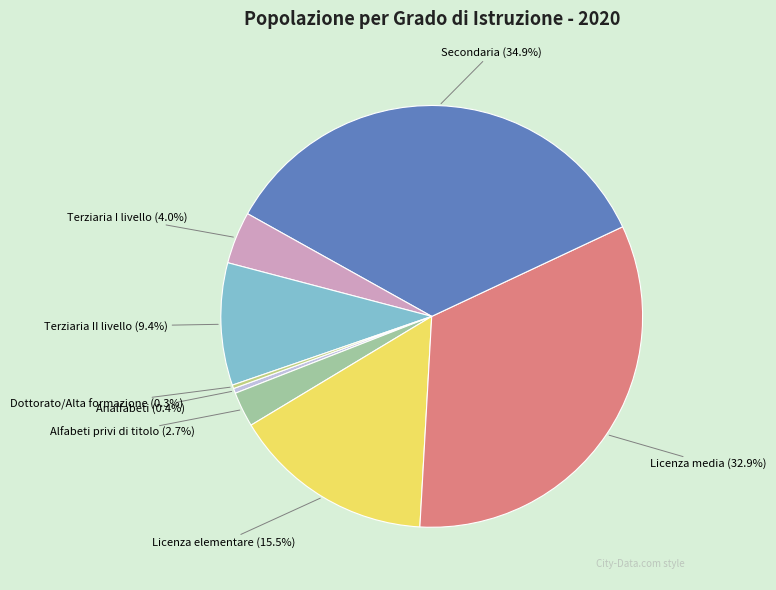

To the nearest percent, what is the difference between the largest and smallest slice percentages?

35%